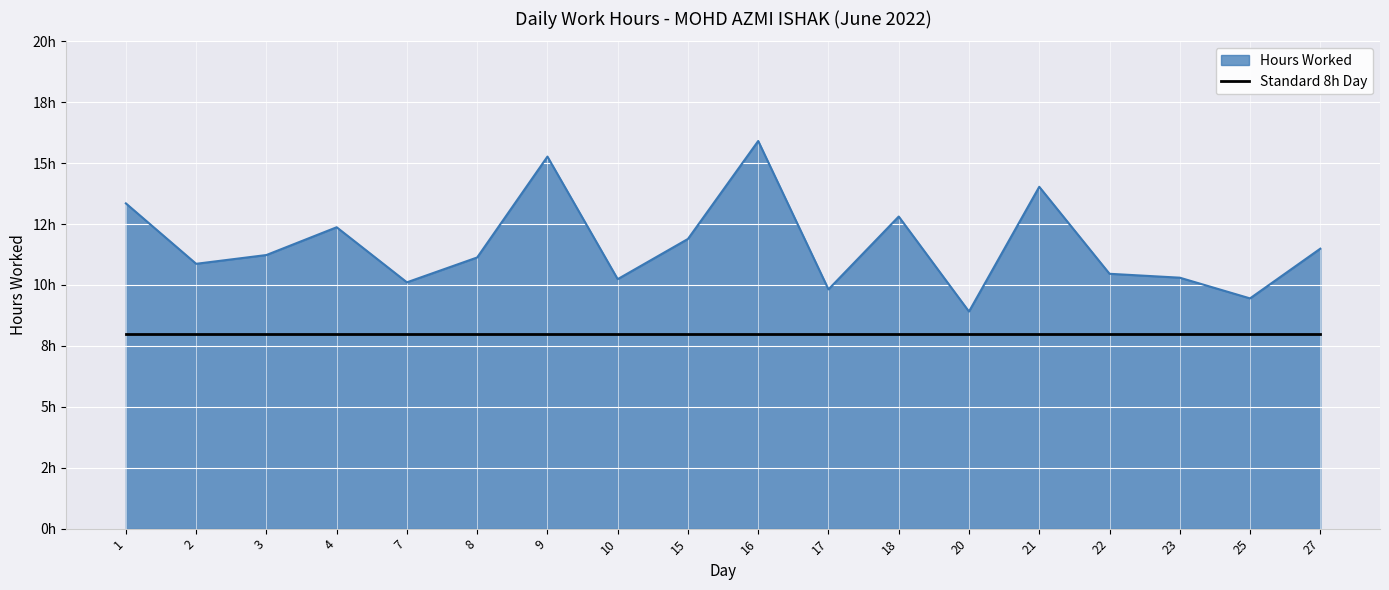

Which category has the lowest value across all series?

20